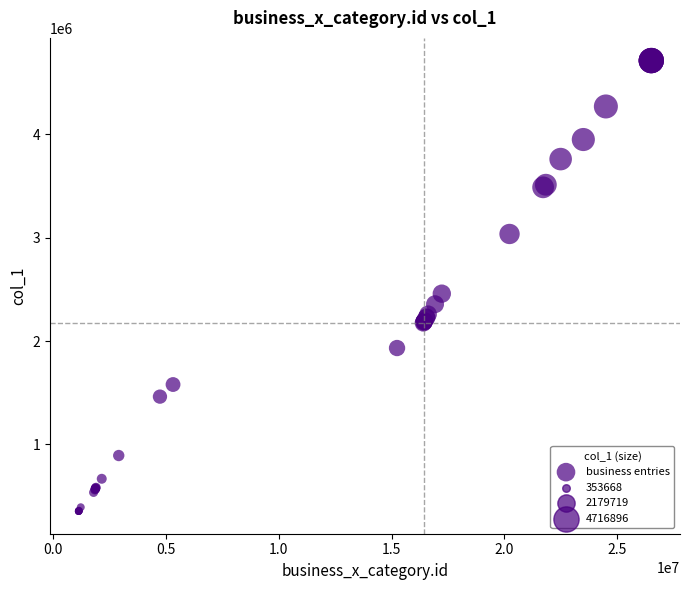

What Y value in the scatter plot is closest to 2535282?

2459217